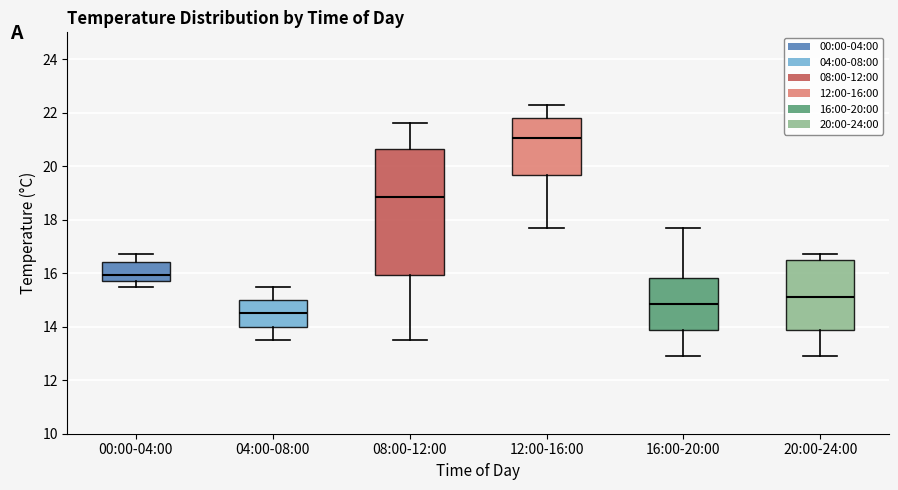

Where is the lower edge of the box for 16:00-20:00 on the y-axis? The values are not printed on the chart, so give them approximately, as read against the axis.

13.8